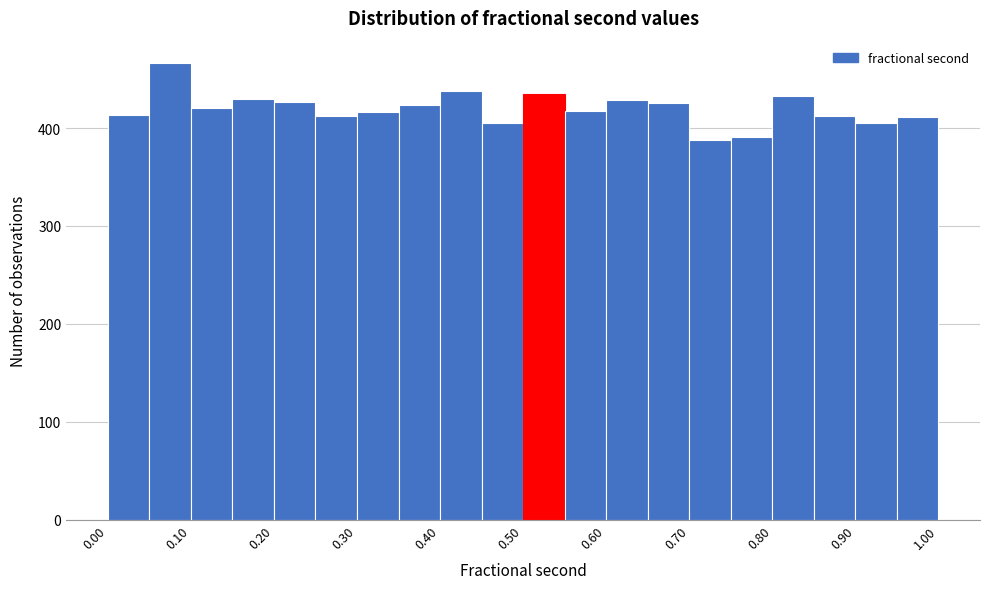

What is the height of the bar covering 0.05 to 0.10 on the x-axis? The values are not printed on the chart, so give them approximately, as read against the axis.

470